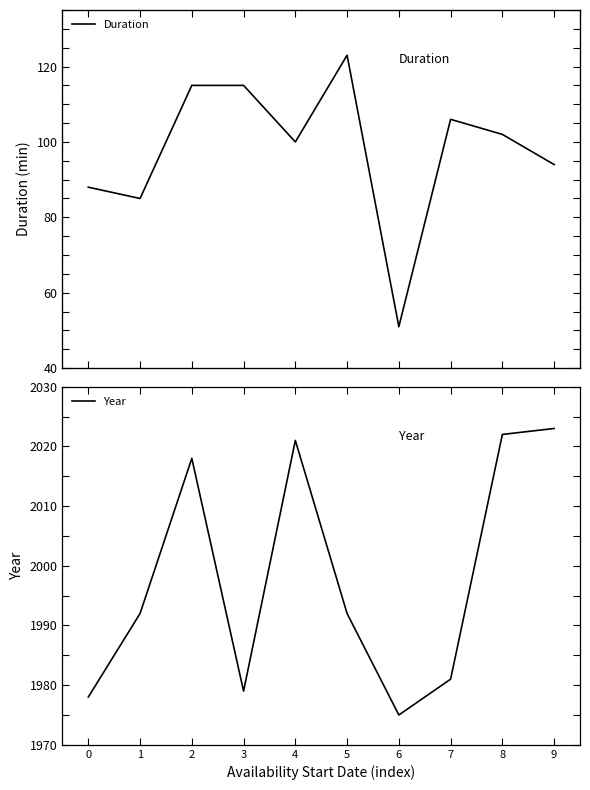

Reading left to right, what are all the values shown in this chart?

Duration: 88	85	115	115	100	123	51	106	102	94
Year: 1978	1992	2018	1979	2021	1992	1975	1981	2022	2023